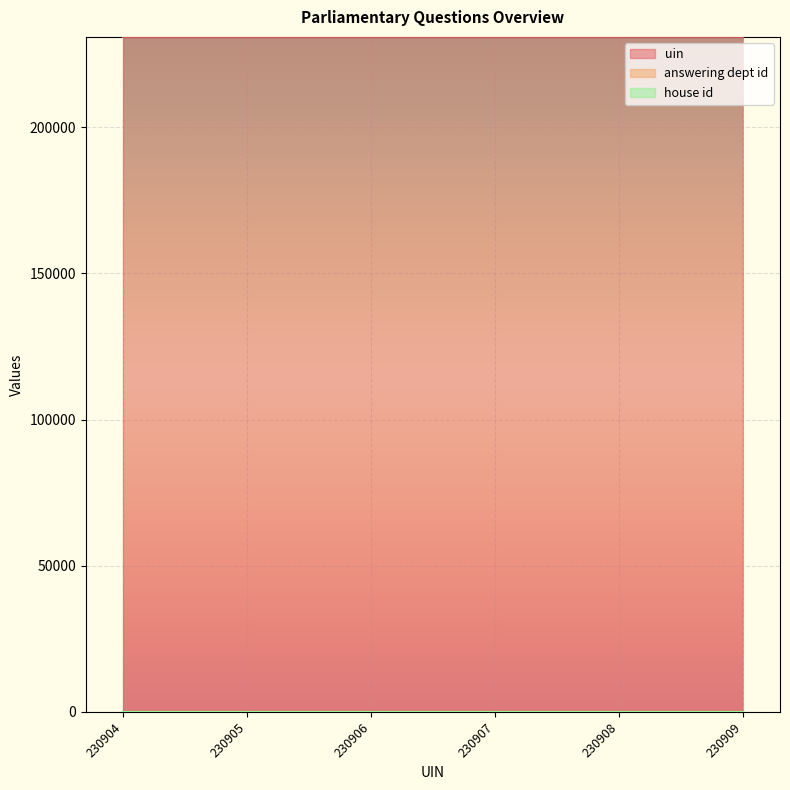

Reading left to right, what are all the values shown in this chart?

uin: 230904	230905	230906	230907	230908	230909
answering dept id: 54	54	54	54	54	54
house id: 1	1	1	1	1	1